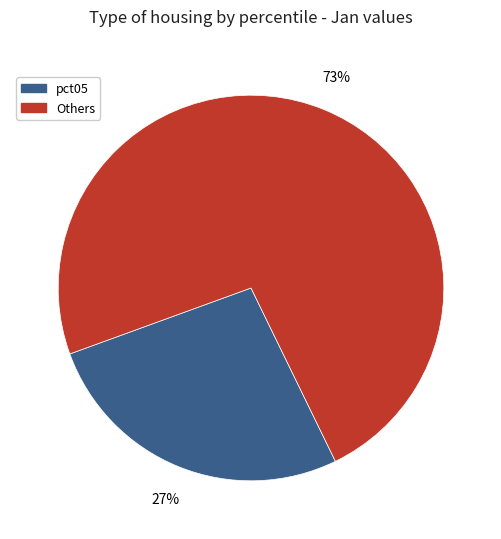

To the nearest percent, what portion does pct05 represent?

27%